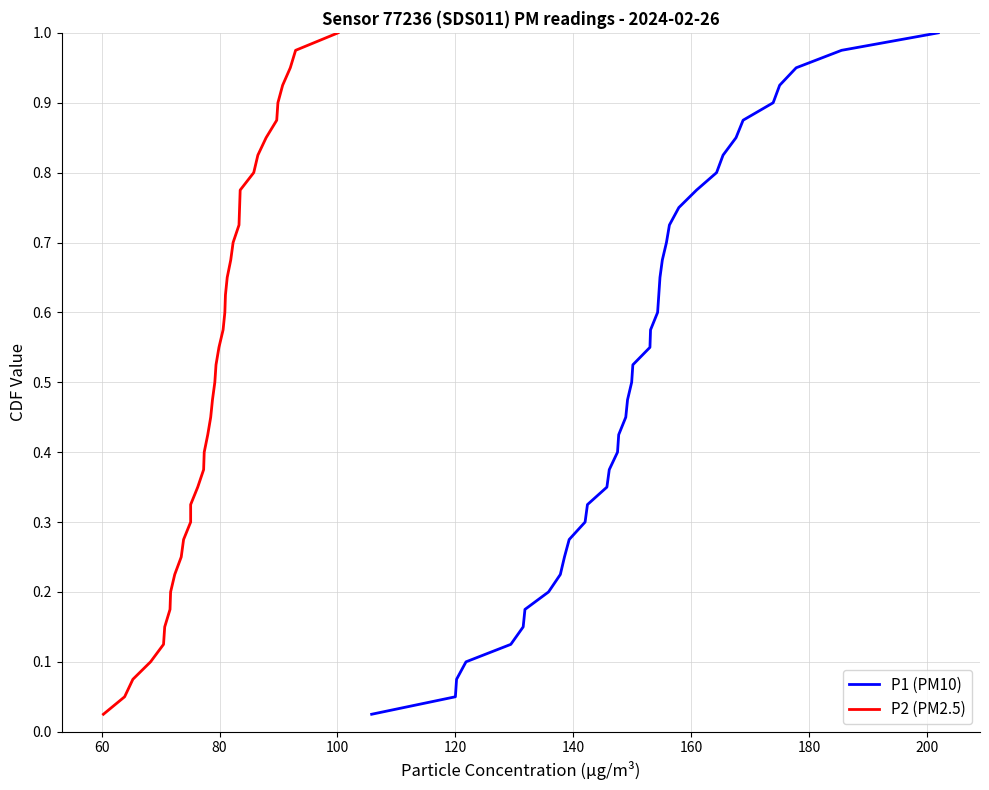

True or false: P2 (PM2.5) and P1 (PM10) cross at least once.

False